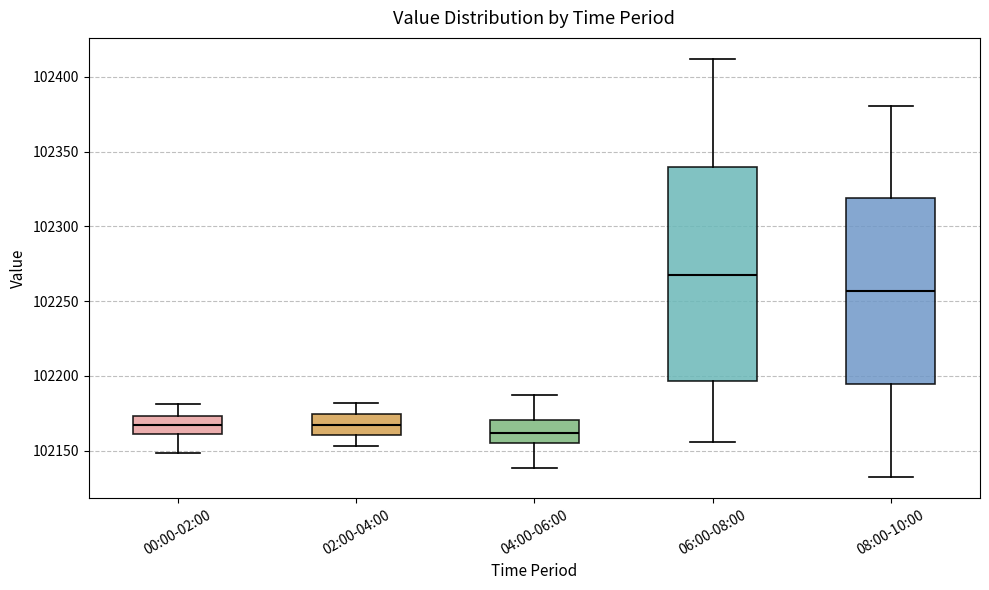

Which box's median line is the highest?

06:00-08:00